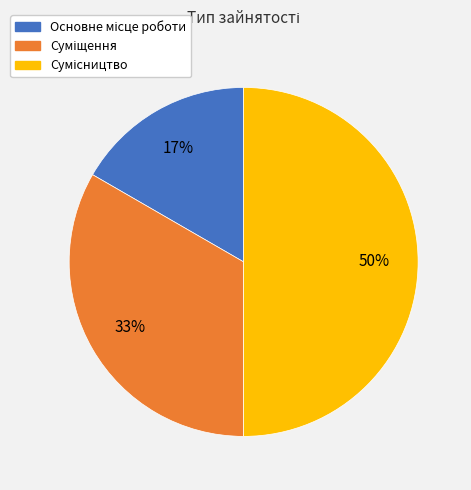

How many segments does this pie chart have?

3